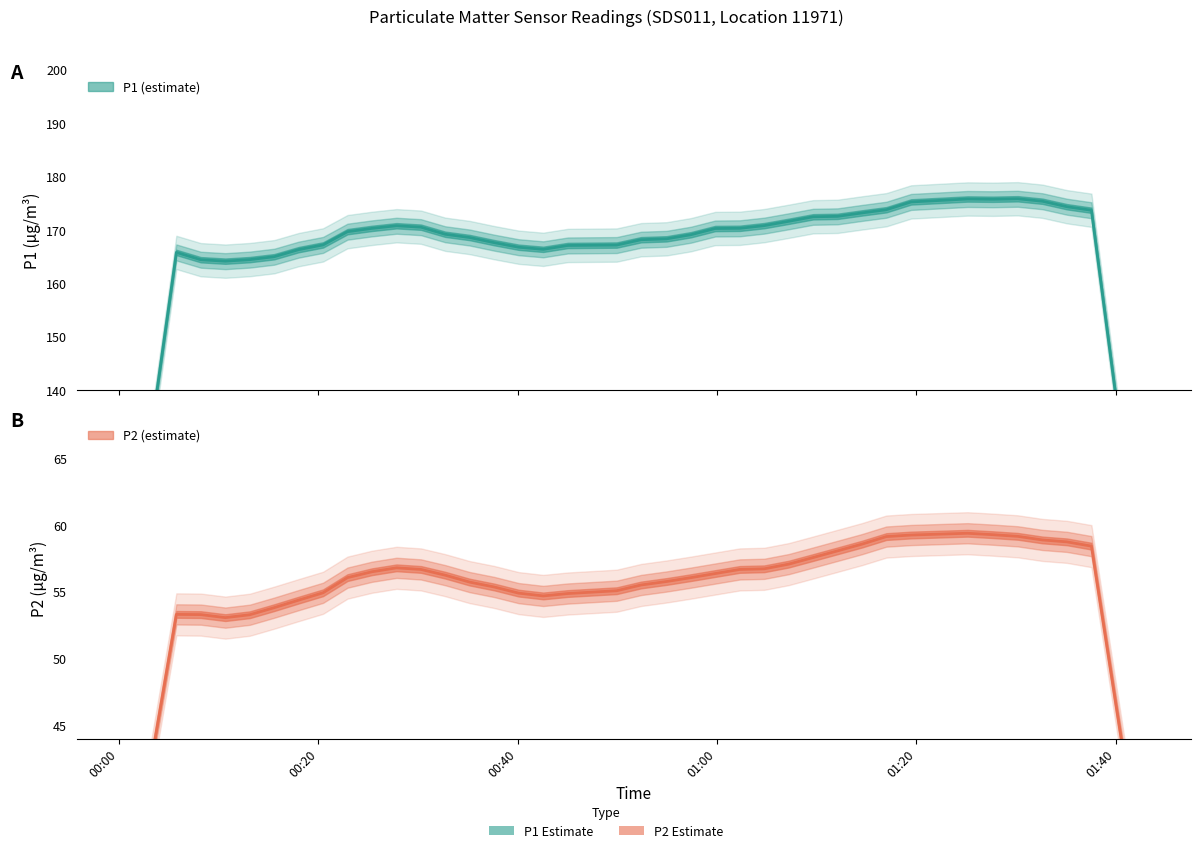

True or false: P1 and P2 intersect in this chart.

False